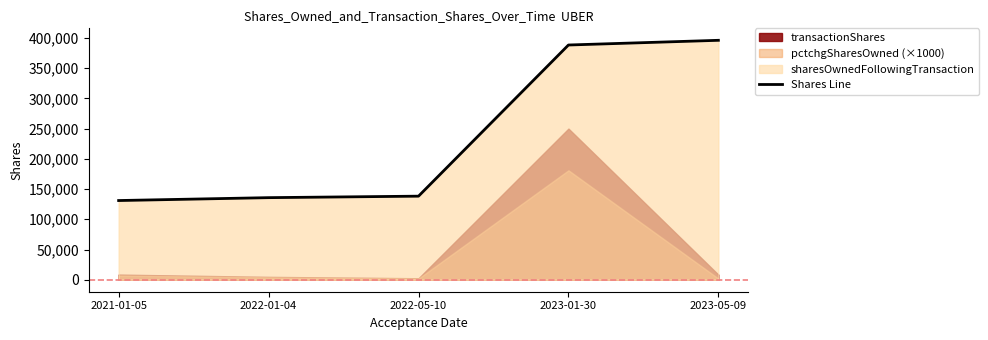

Rank the categories by value from lowest to highest.

2021-01-05, 2022-01-04, 2022-05-10, 2023-01-30, 2023-05-09